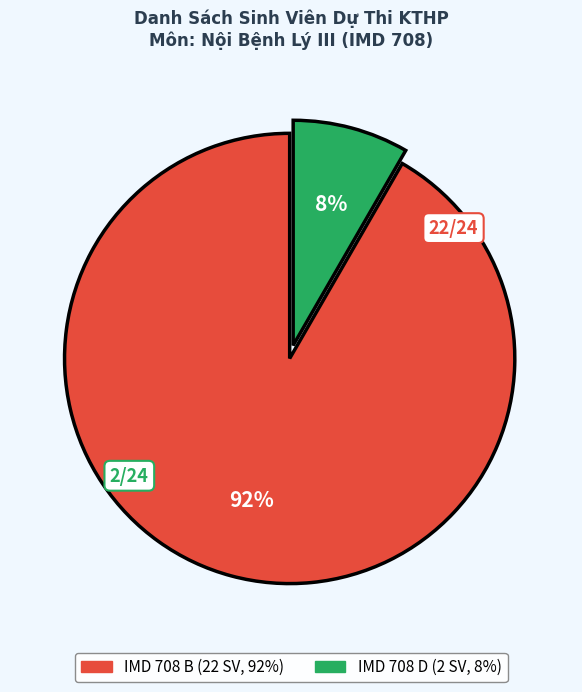

Rank the categories by value from highest to lowest.

IMD 708 B, IMD 708 D